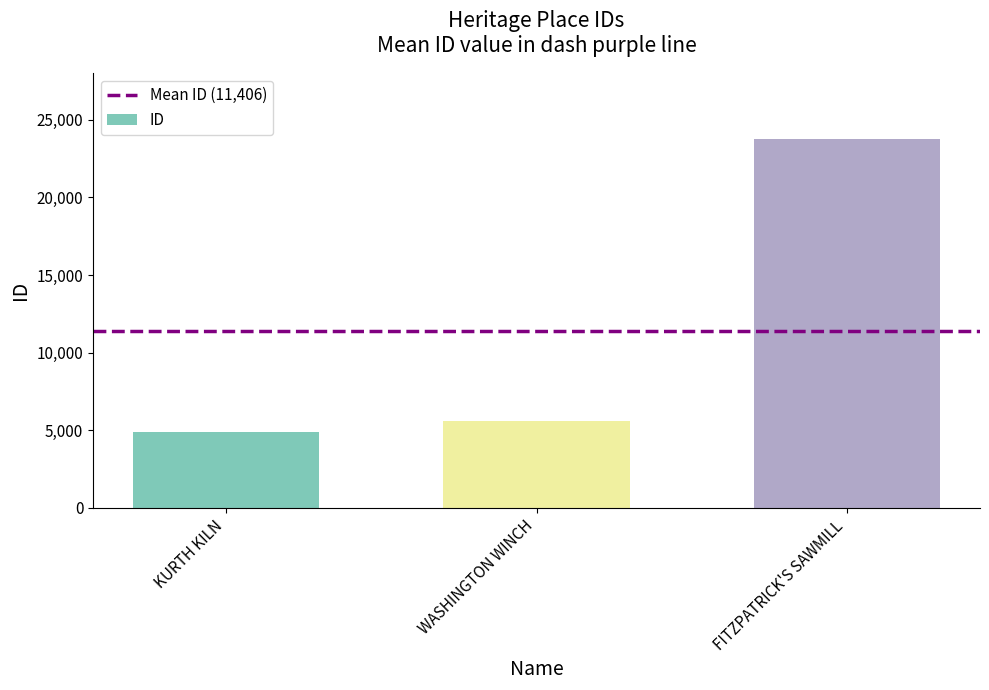

What is the label of the 1st bar from the left?

KURTH KILN